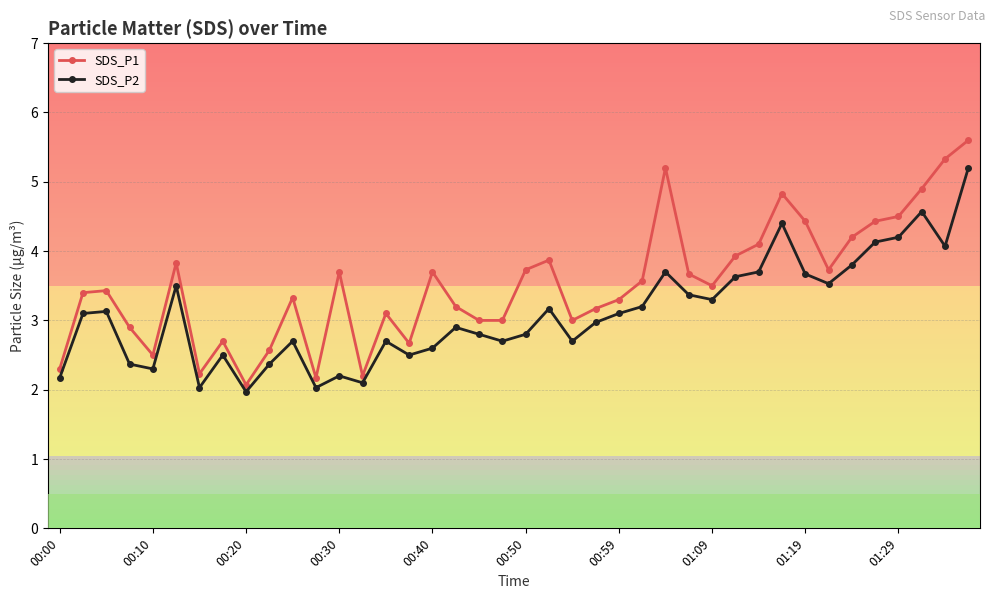

How many lines are shown in the chart?

2